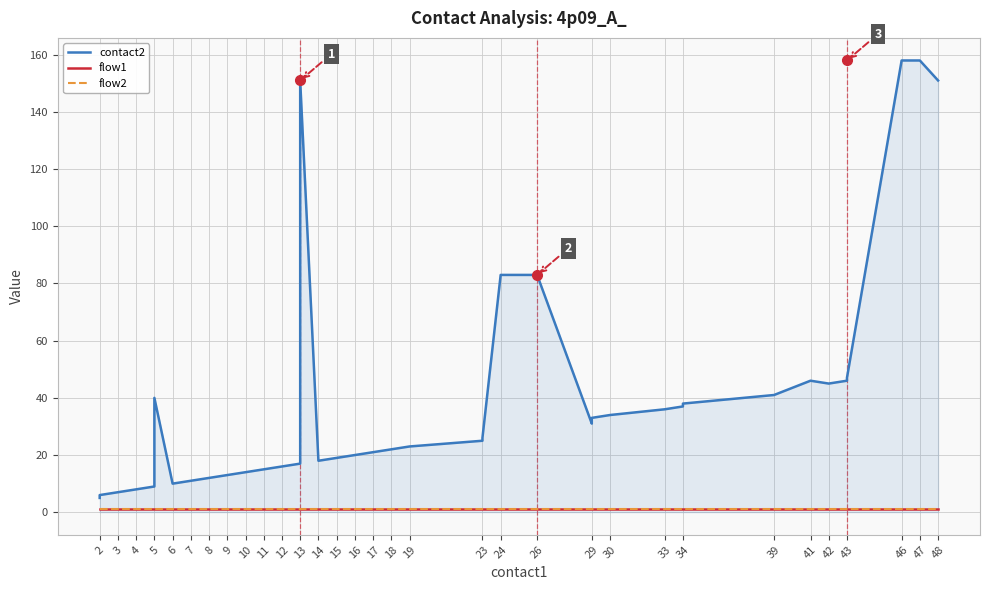

How many interior local peaks does the contact2 series have?

3